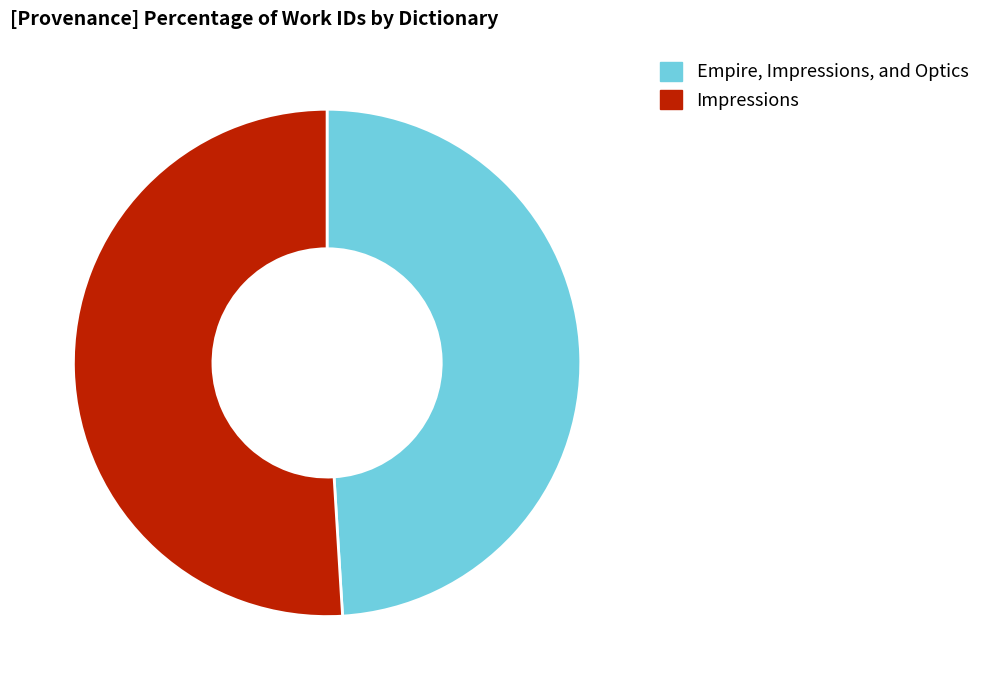

What is the smallest slice in the pie chart?

Empire, Impressions, and Optics